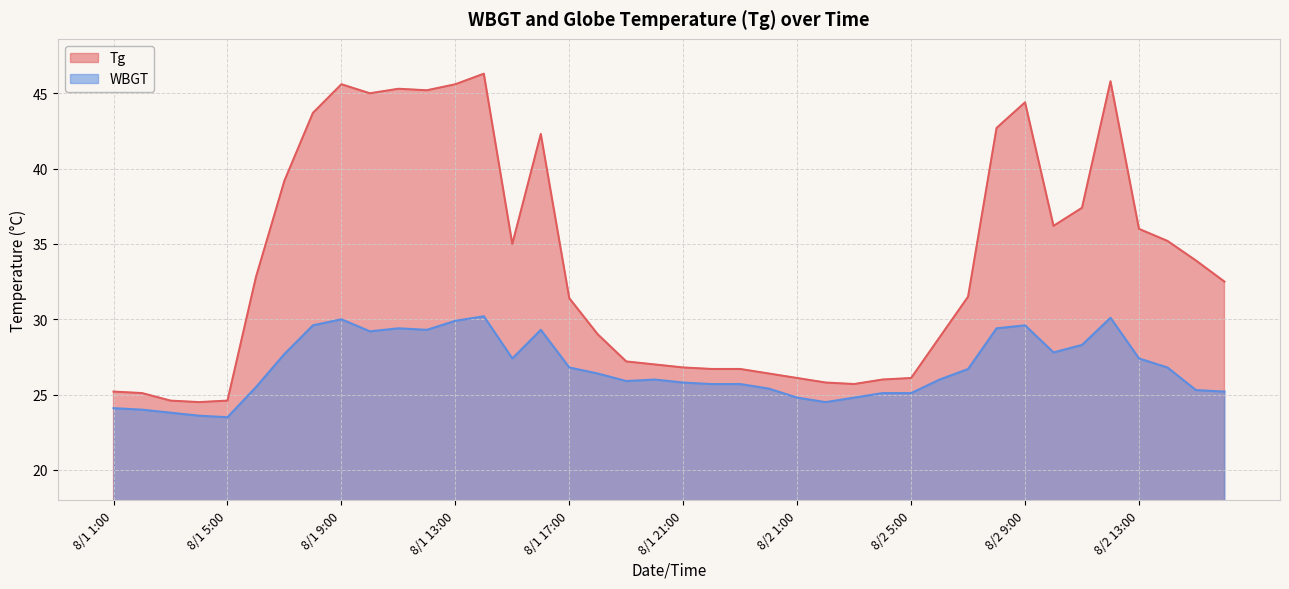

How many data points in WBGT are less than 26?

18